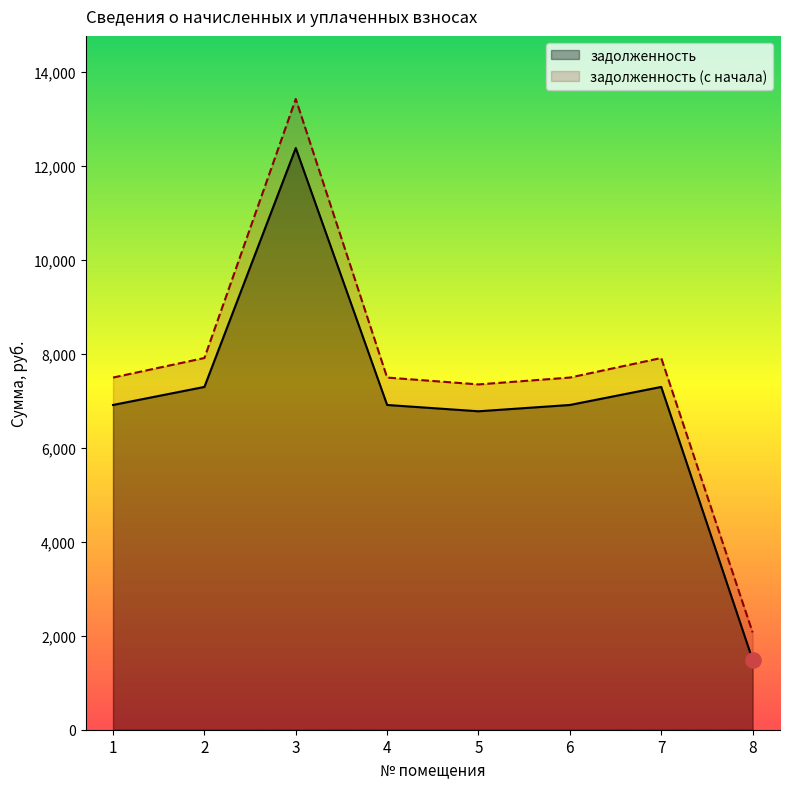

Which series reaches the minimum Y coordinate?

задолженность